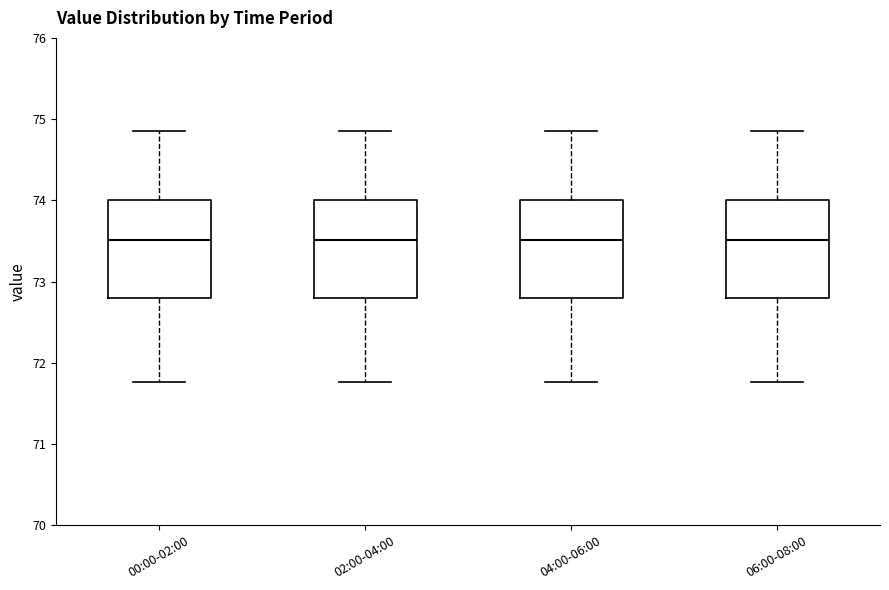

Reading left to right, transcribe this box plot: for each box, give where its median line is, the range the box spans, and where its two whiskers end, as read against the y-axis. The values are not printed on the chart, so give them approximately, as read against the axis.

00:00-02:00: median 73.5, box 72.8 to 74.0, whiskers 71.8 to 74.9
02:00-04:00: median 73.5, box 72.8 to 74.0, whiskers 71.8 to 74.9
04:00-06:00: median 73.5, box 72.8 to 74.0, whiskers 71.8 to 74.9
06:00-08:00: median 73.5, box 72.8 to 74.0, whiskers 71.8 to 74.9